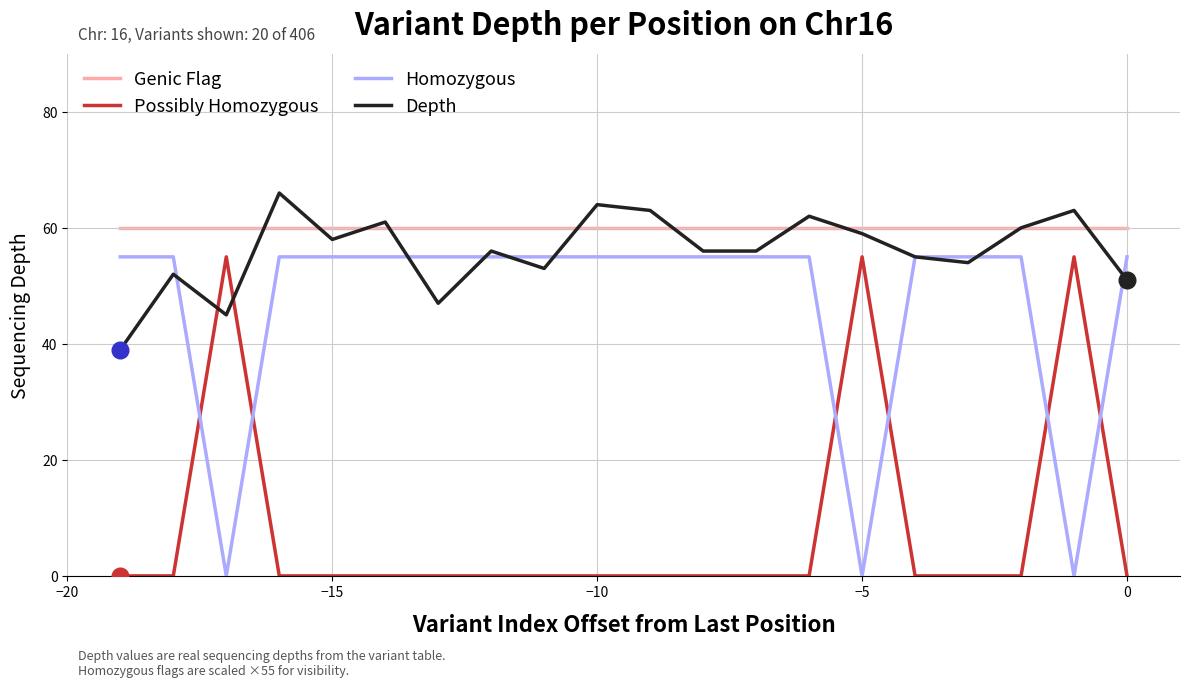

True or false: Genic Flag and Possibly Homozygous intersect in this chart.

False